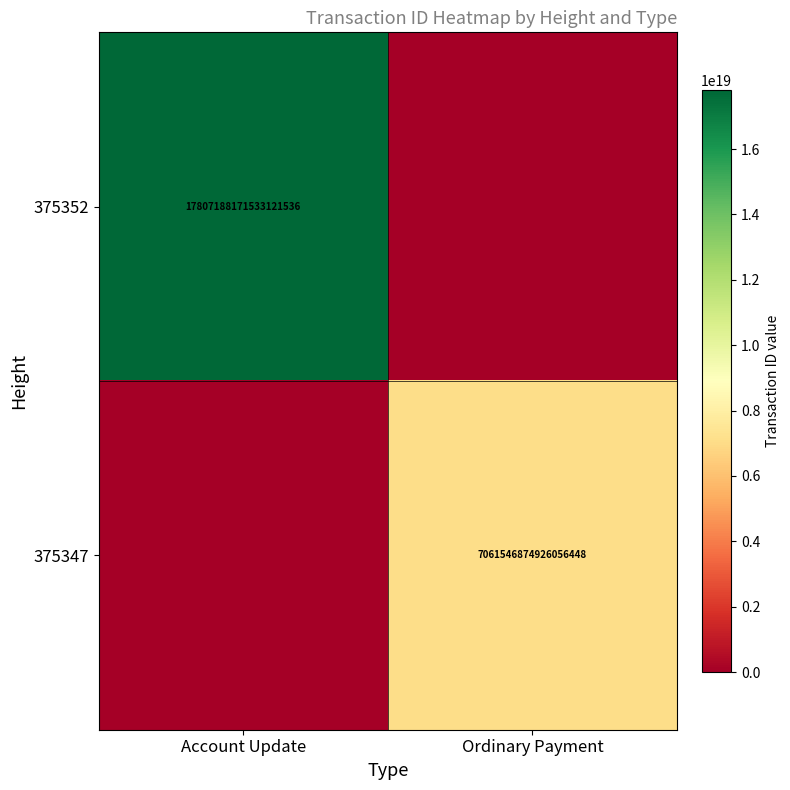

Is the value of 375352 at Account Update greater than the value of 375347 at Ordinary Payment?

Yes